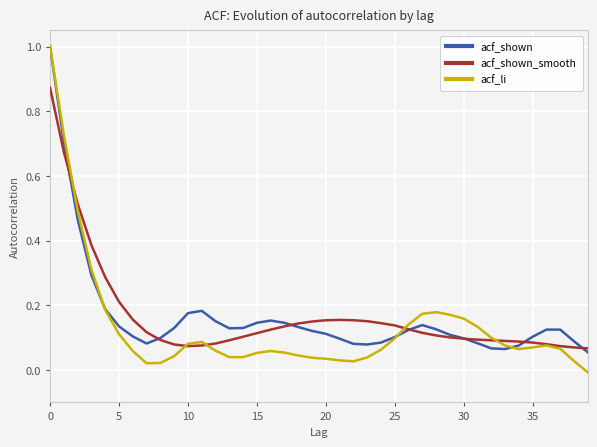

Which series has the largest range (max minus min)?

acf_li